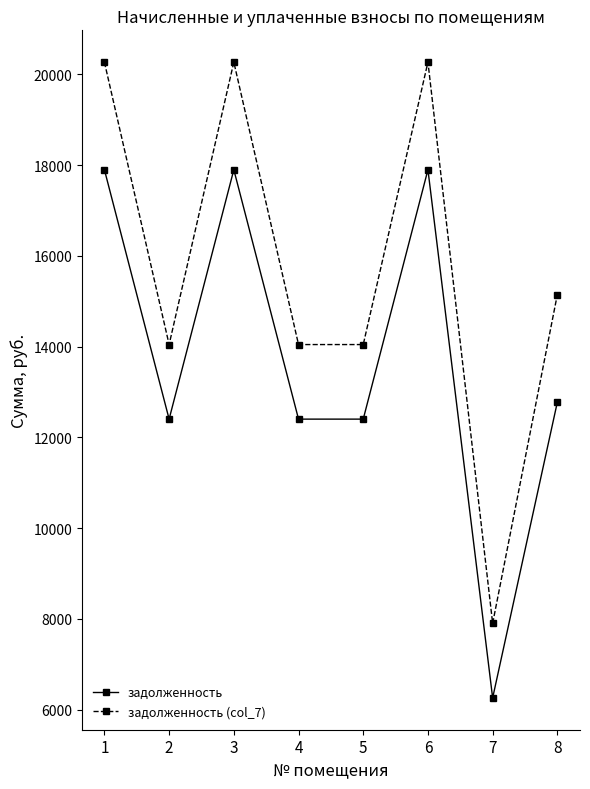

The задолженность series shows 17899.0 at 1. True or false?

True